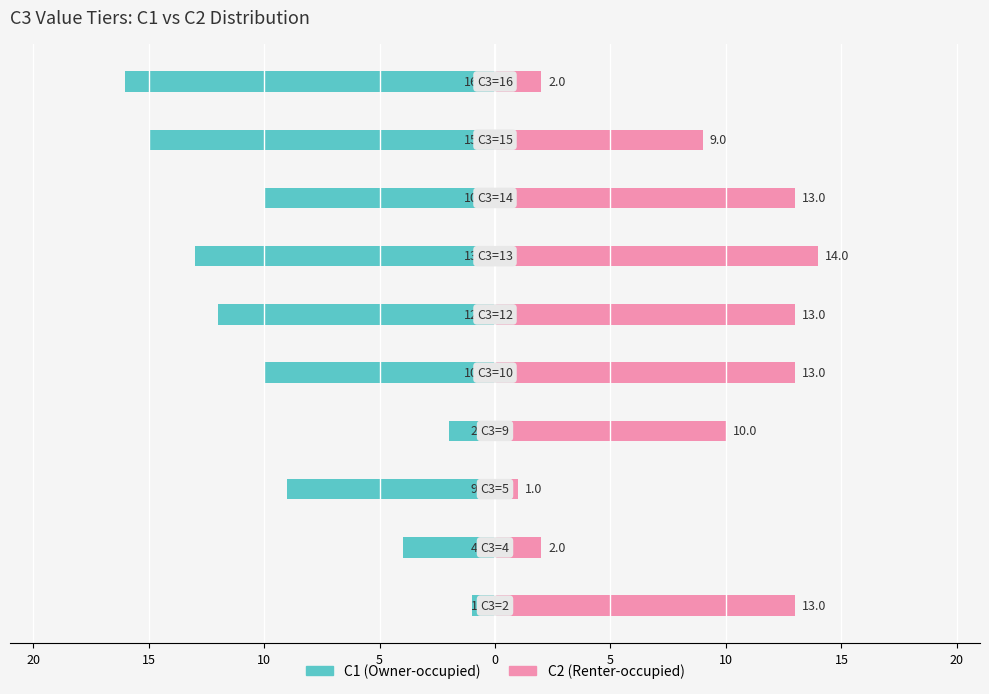

What are all the series names shown in the legend?

C1 (Owner-occupied), C2 (Renter-occupied)